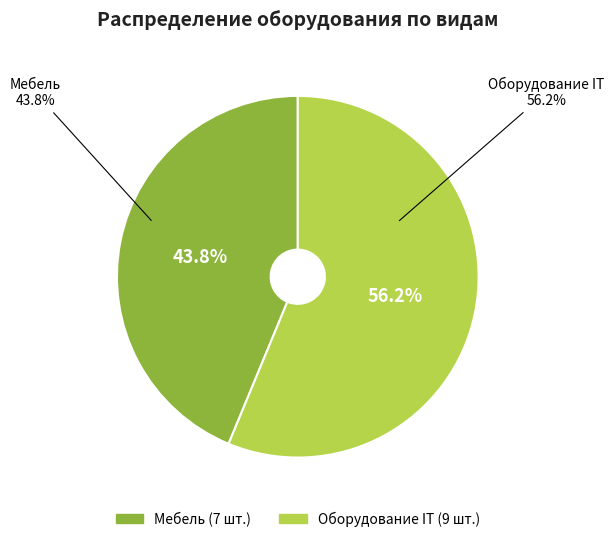

Rank the categories by value from lowest to highest.

Мебель, Оборудование IT